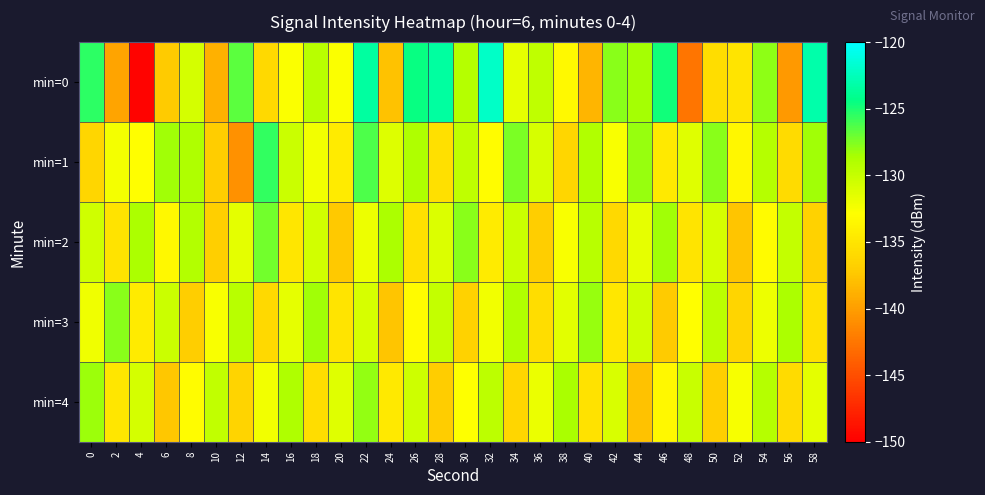

At which category does the chart reach its minimum across all series?

4